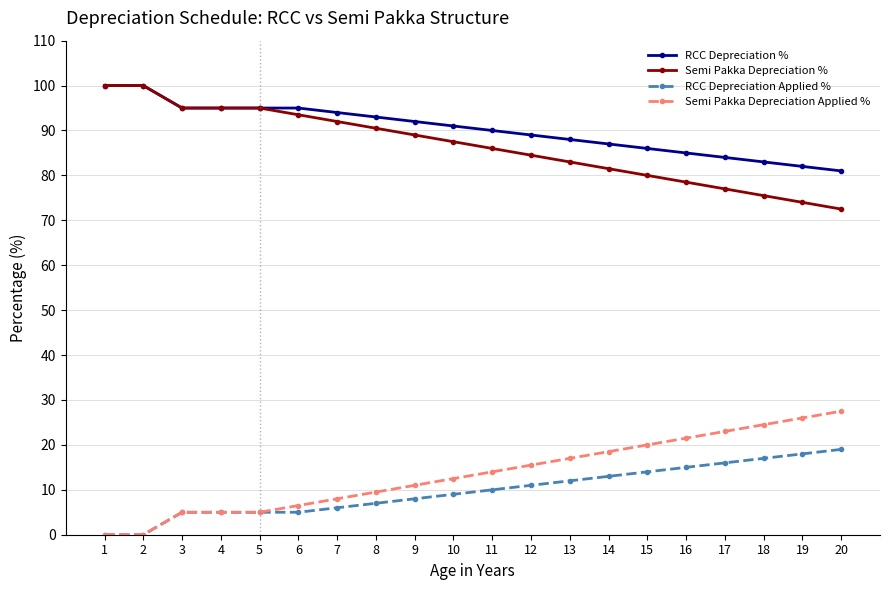

The RCC Depreciation % series shows 100.0 at 2. True or false?

True